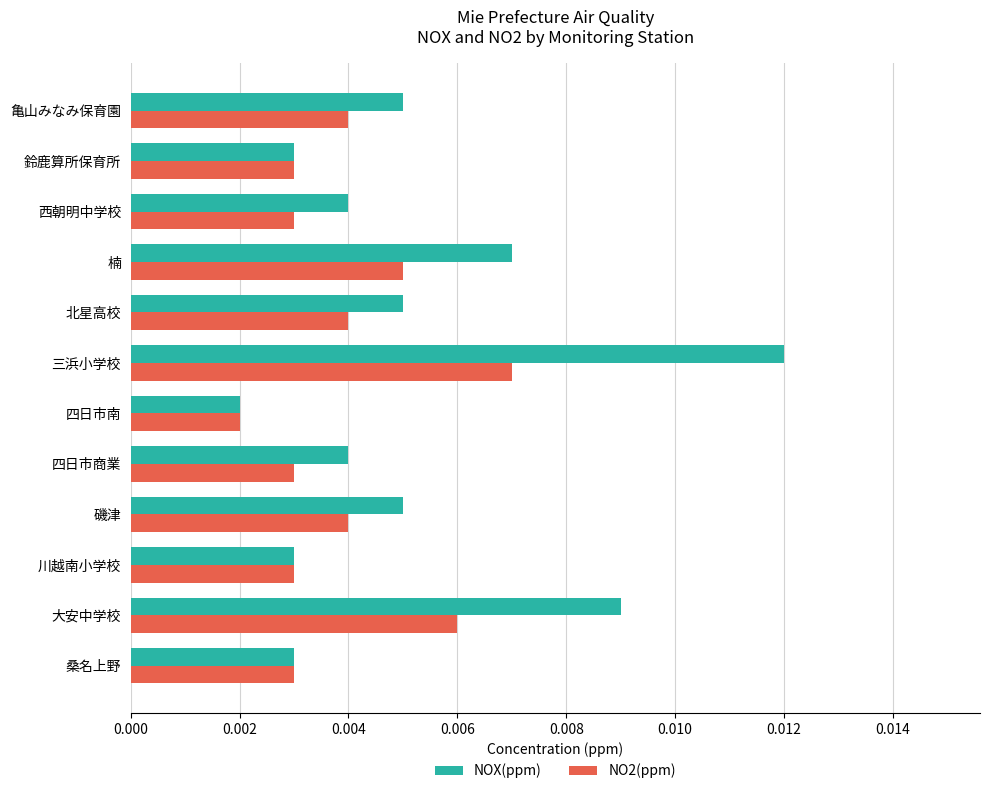

How many distinct data groups are displayed?

2